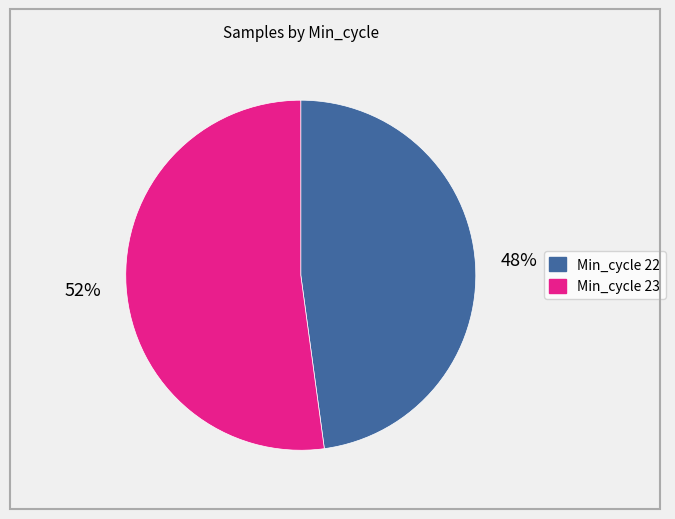

Does any single category account for the majority?

Yes